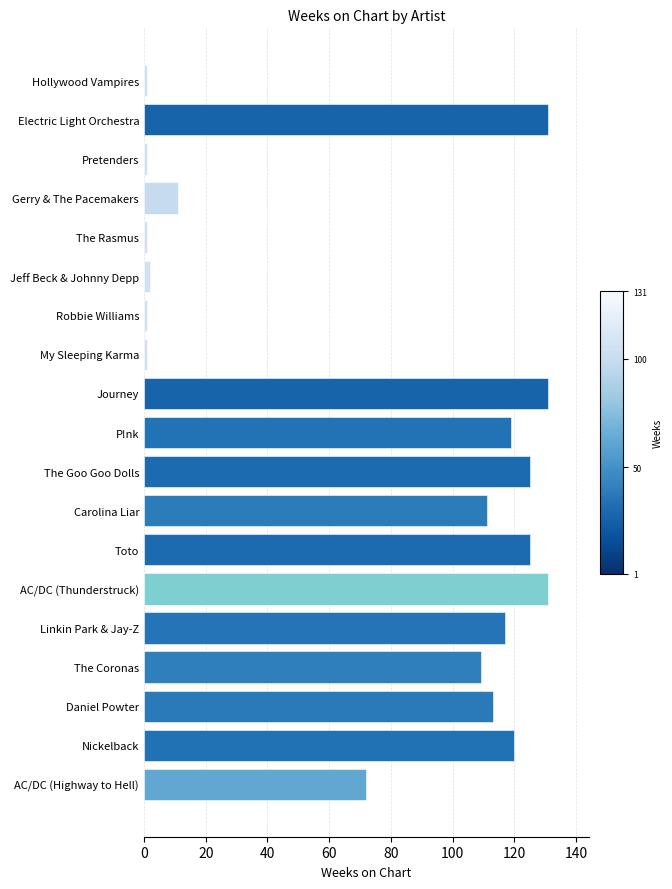

Which has a higher value, Pretenders or Journey?

Journey